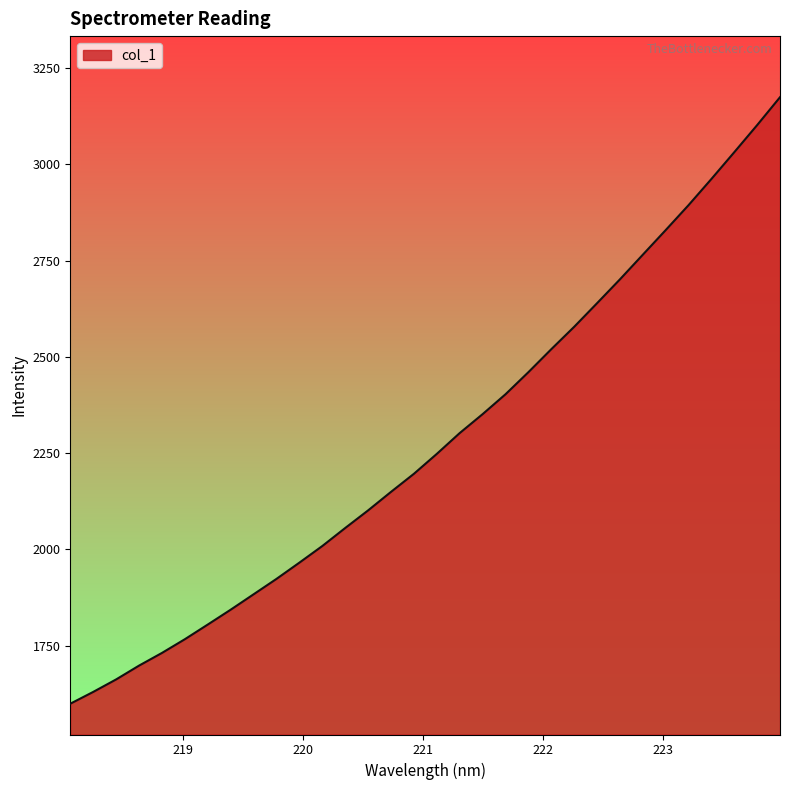

What is the difference between the maximum and minimum values?

1575.5